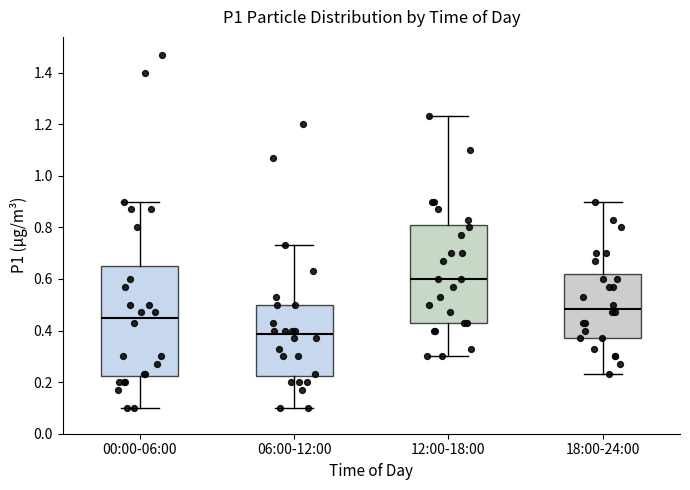

Reading left to right, read every box against the y-axis: the position of its median line, the range the box covers, and the ends of its whiskers. The values are not printed on the chart, so give them approximately, as read against the axis.

00:00-06:00: median 0.46, box 0.22 to 0.66, whiskers 0.10 to 0.90
06:00-12:00: median 0.38, box 0.22 to 0.50, whiskers 0.10 to 0.74
12:00-18:00: median 0.60, box 0.44 to 0.80, whiskers 0.30 to 1.24
18:00-24:00: median 0.48, box 0.38 to 0.62, whiskers 0.24 to 0.90